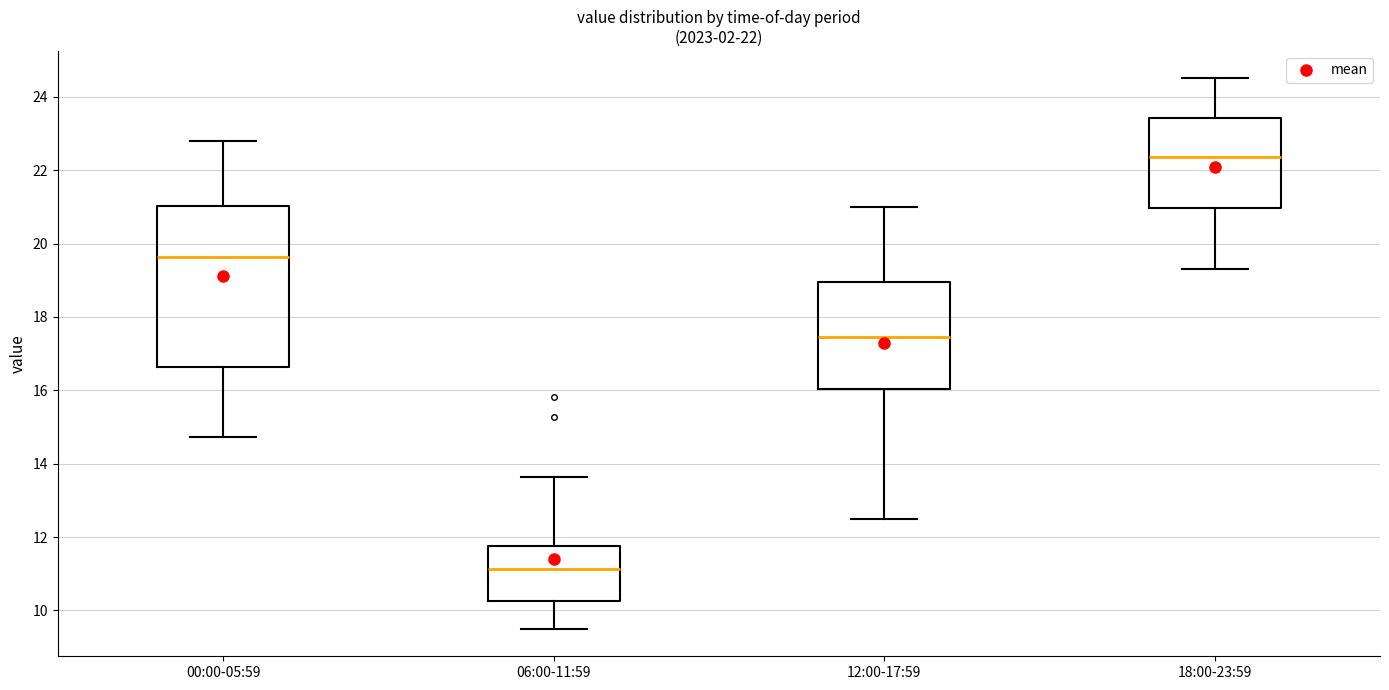

Which box has the lowest median line?

06:00-11:59